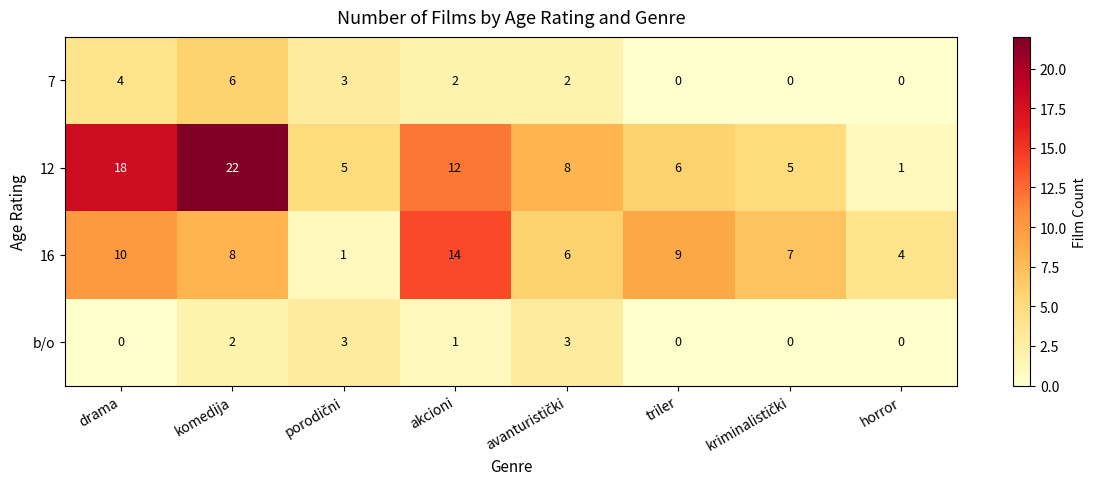

What is the total value across all series at komedija?

38